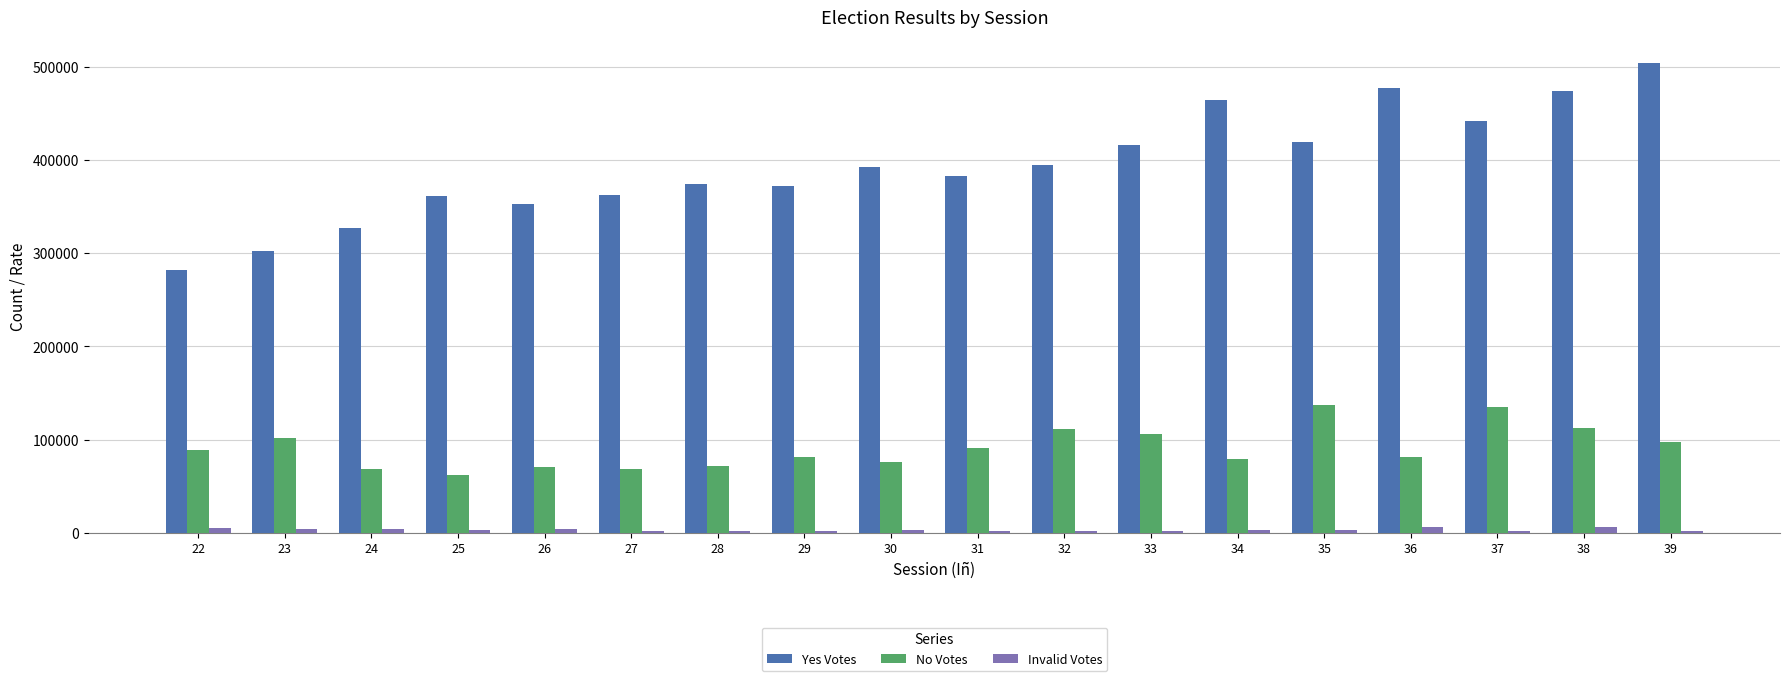

Which series has the widest spread of values?

Yes Votes